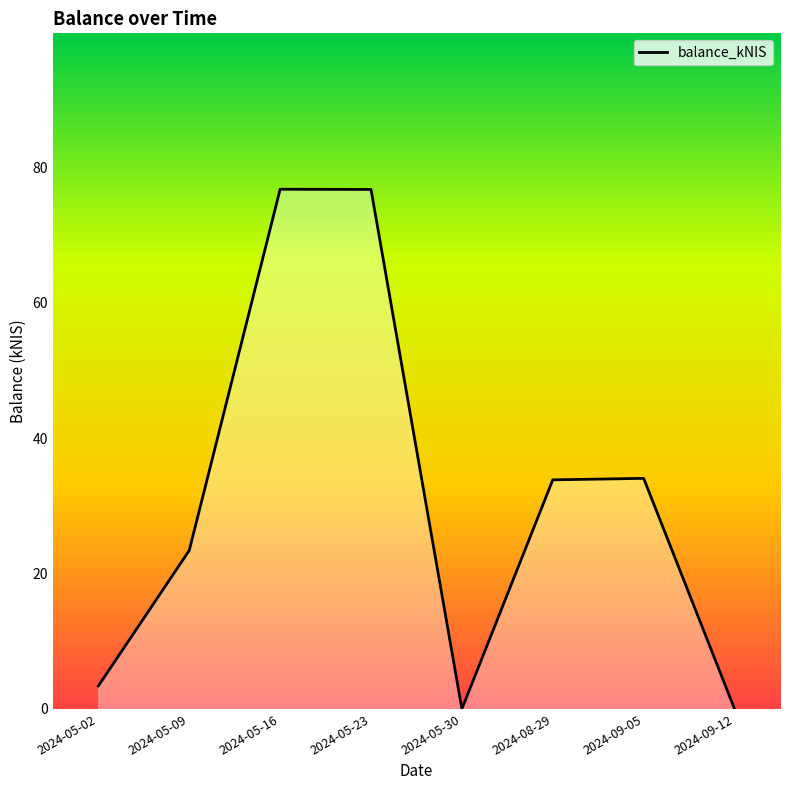

How many values are above zero?

6